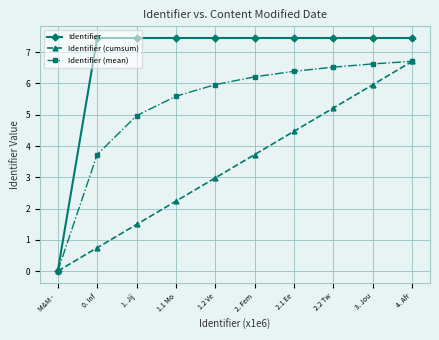

Does the chart have visible grid lines?

Yes